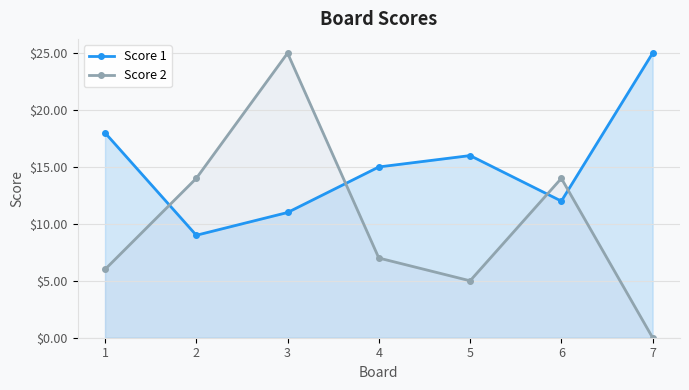

What is the sum of the Score 1 values at 6 and 2?

21